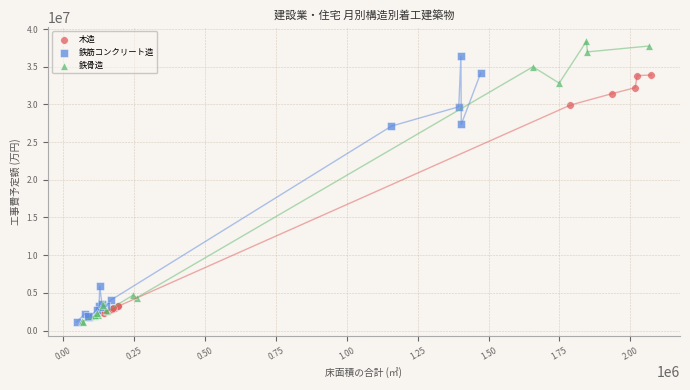

Which series has the widest spread of Y values?

鉄骨造